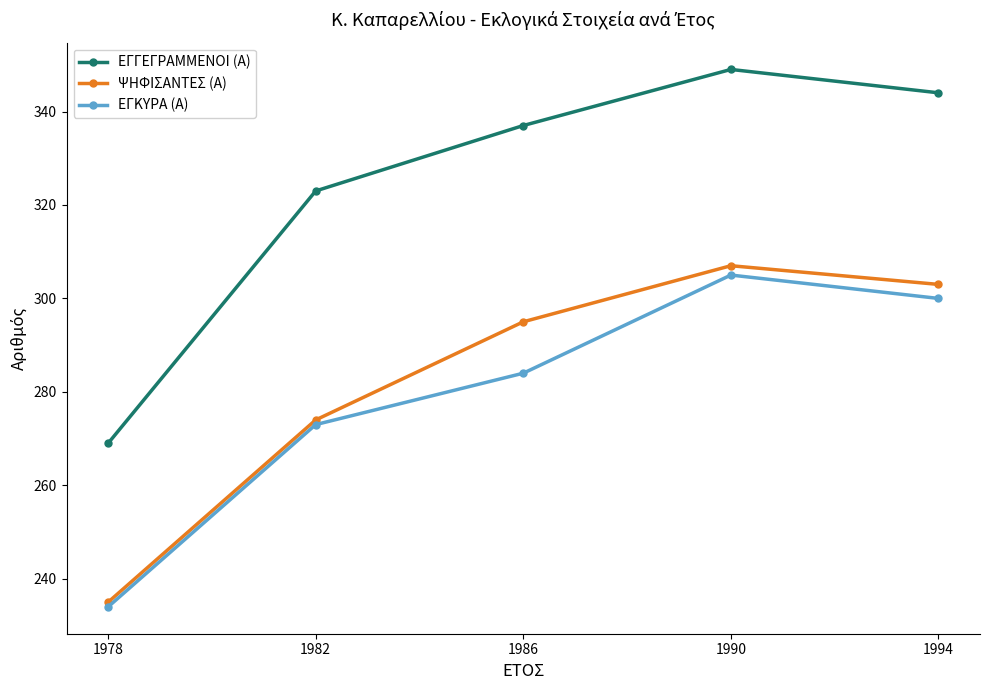

Which series has the largest total across all categories?

ΕΓΓΕΓΡΑΜΜΕΝΟΙ (Α)